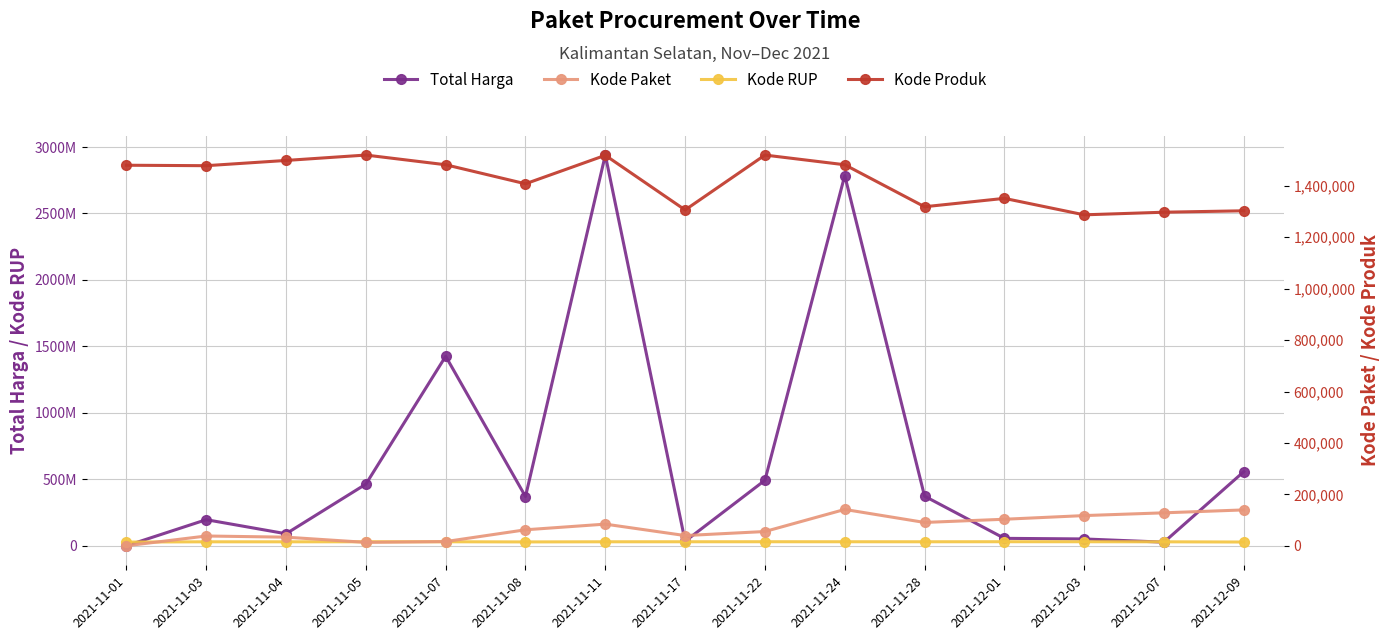

Where does the Total Harga series first go above 370586300?

2021-11-05